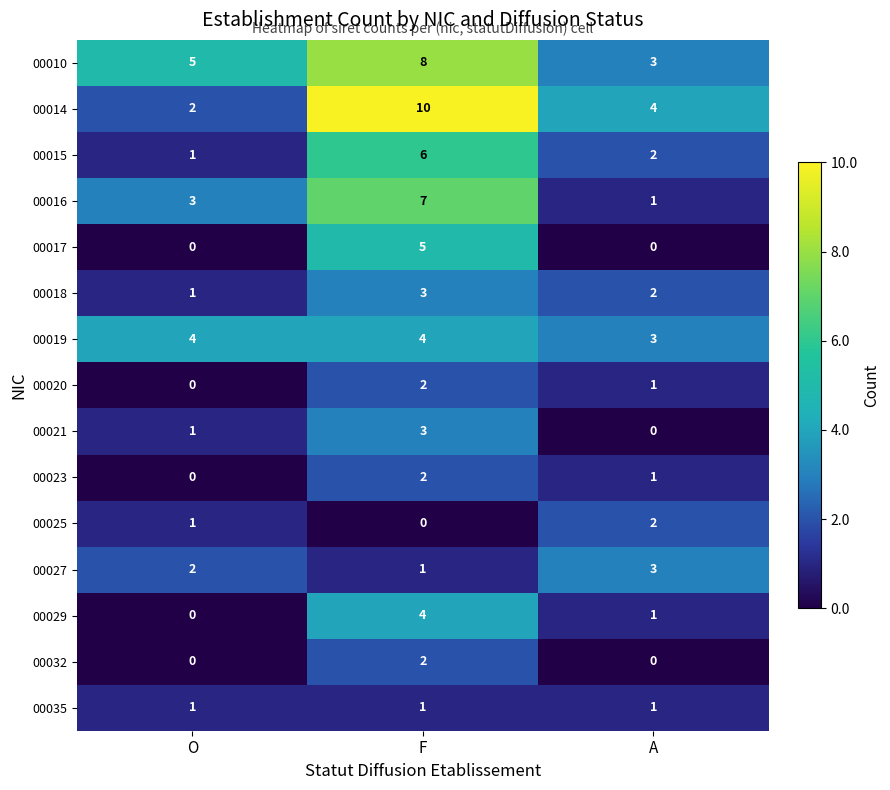

At which category is the sum across all series the highest?

F